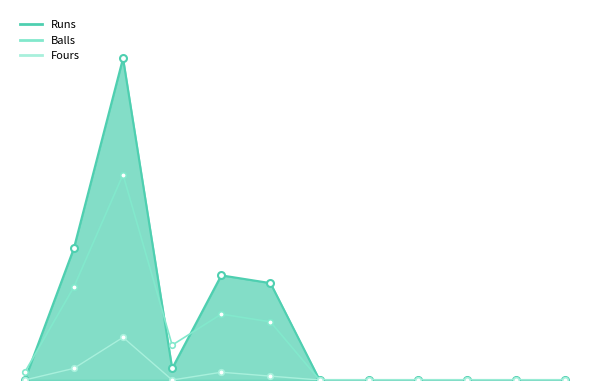

What is the highest value of the Runs series?

83